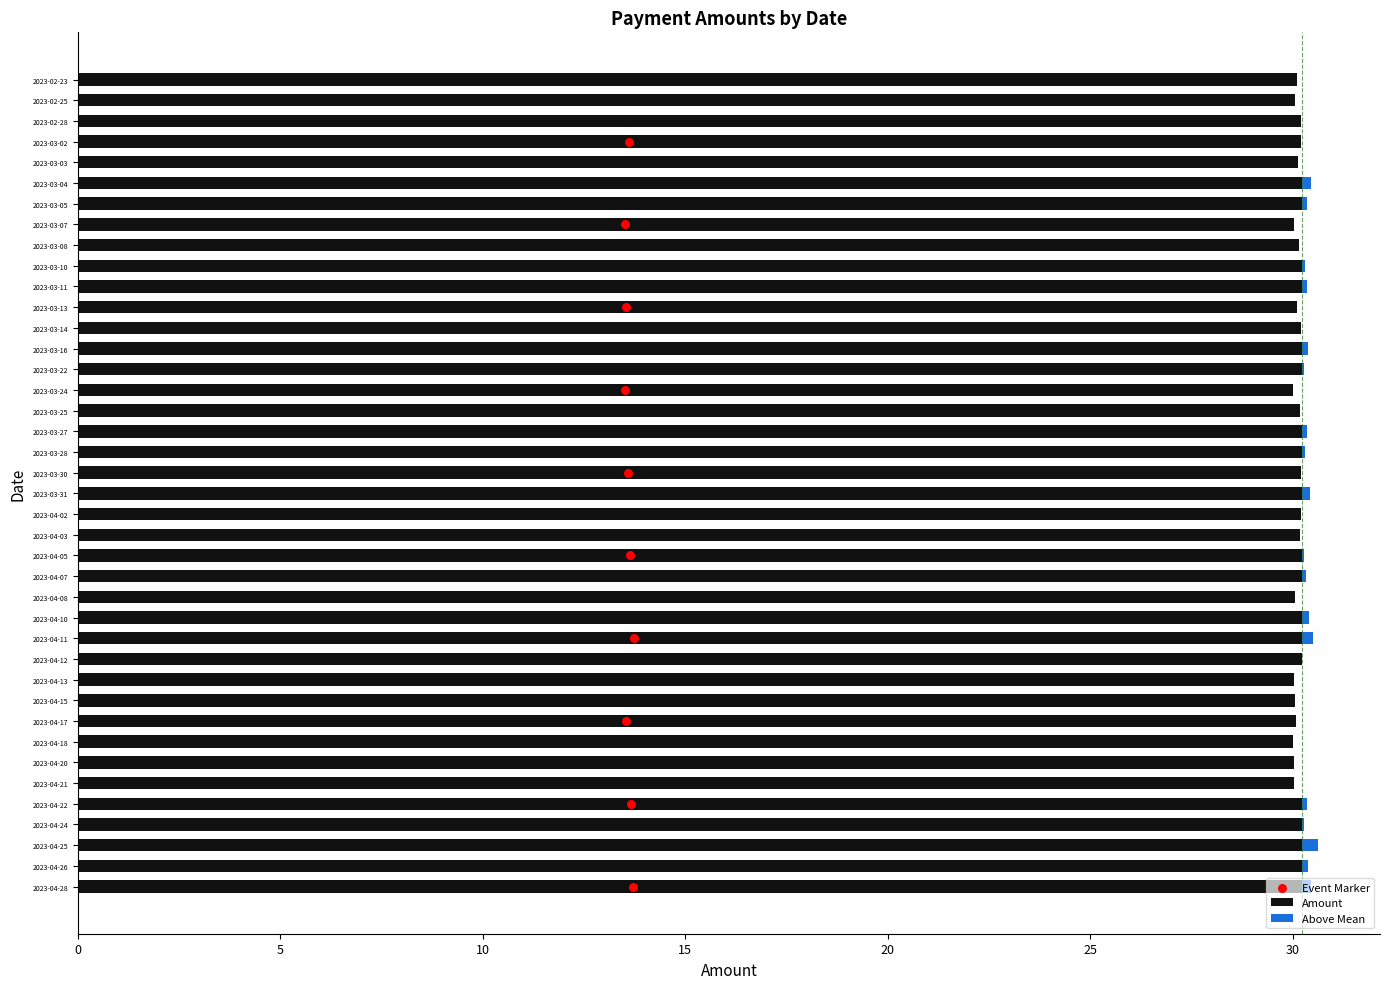

What is the change in value from 2023-04-21 to 2023-04-17?

+0.1